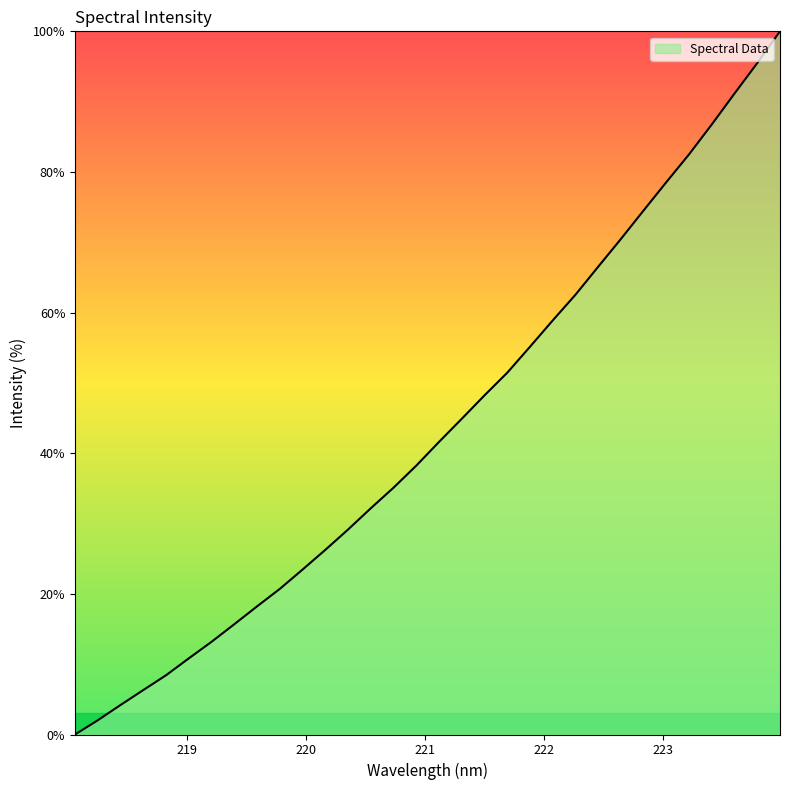

What is the maximum value shown in the chart?

100.0